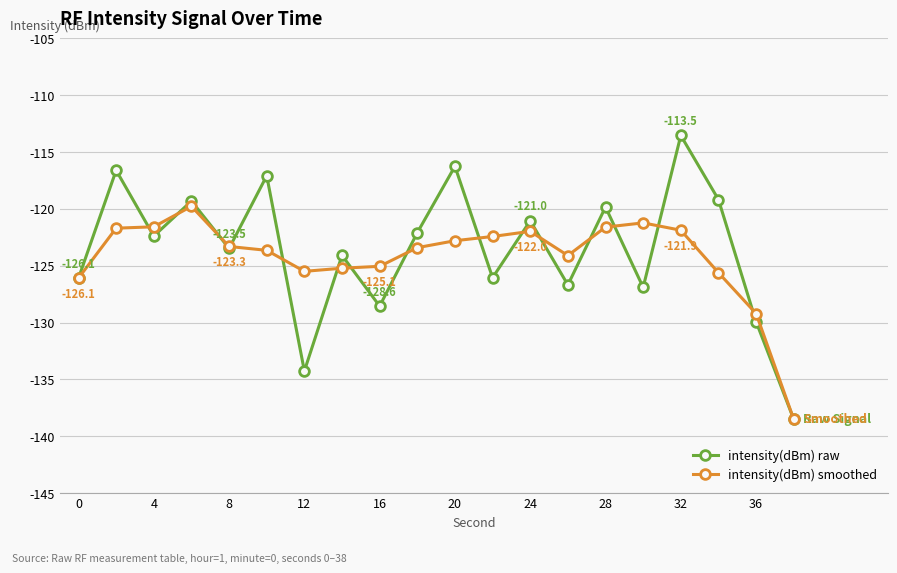

What is the maximum value shown in the chart?

-113.5